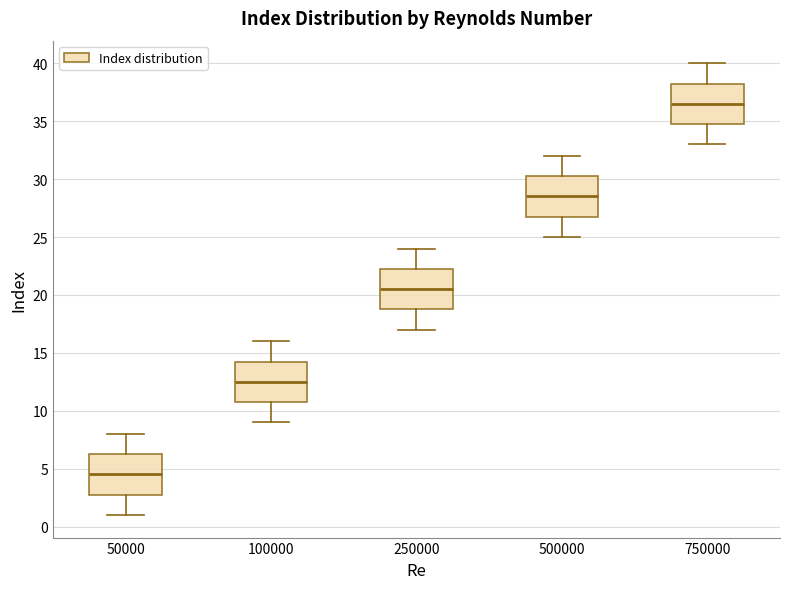

Which box has the lowest median line?

50000